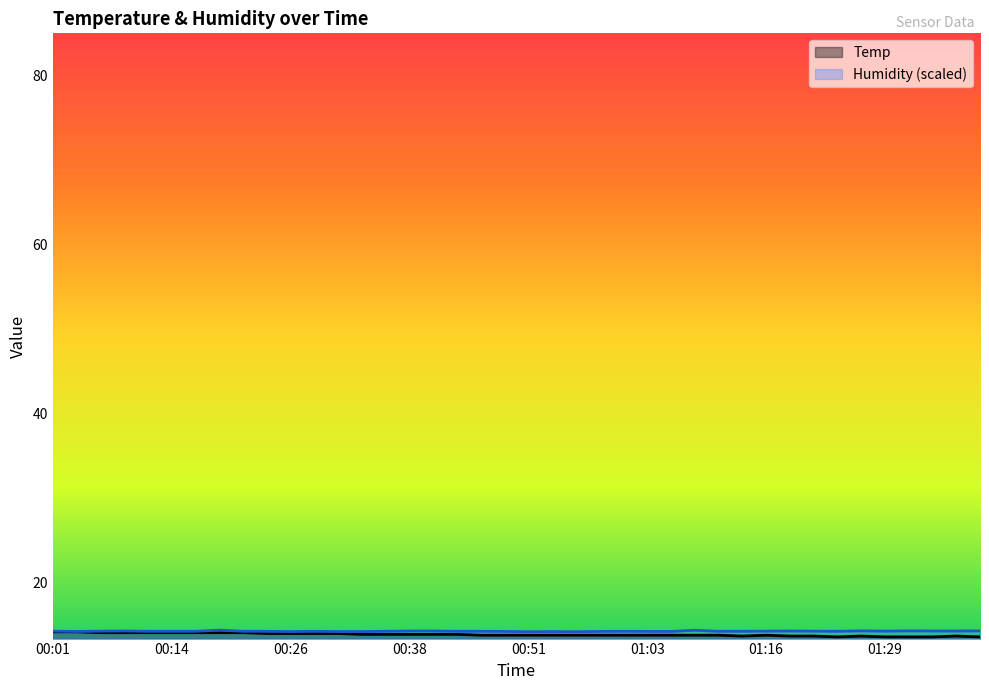

Between 00:41 and 01:00, which series saw the biggest shift?

Temp